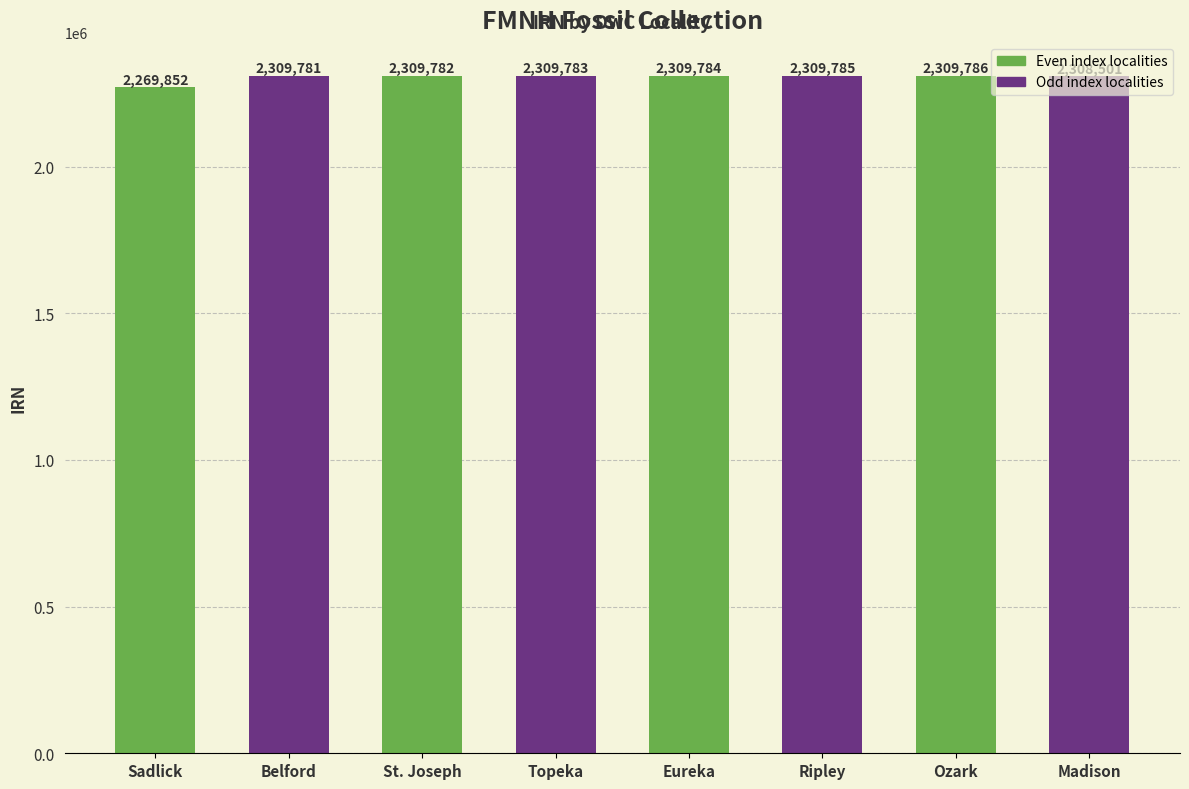

Does the chart contain stacked bars?

No